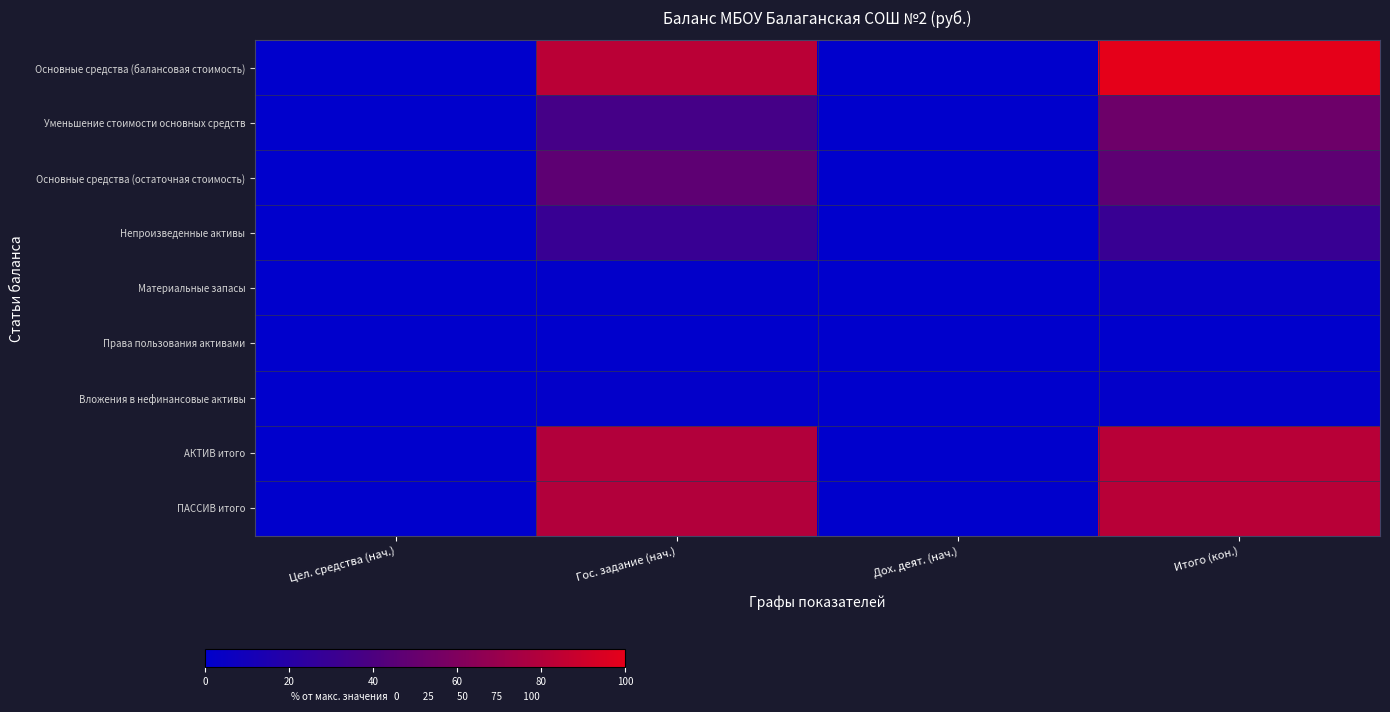

At Итого (кон.), list the series in order from largest to smallest.

Основные средства (балансовая стоимость), АКТИВ итого, ПАССИВ итого, Уменьшение стоимости основных средств, Основные средства (остаточная стоимость), Непроизведенные активы, Материальные запасы, Вложения в нефинансовые активы, Права пользования активами